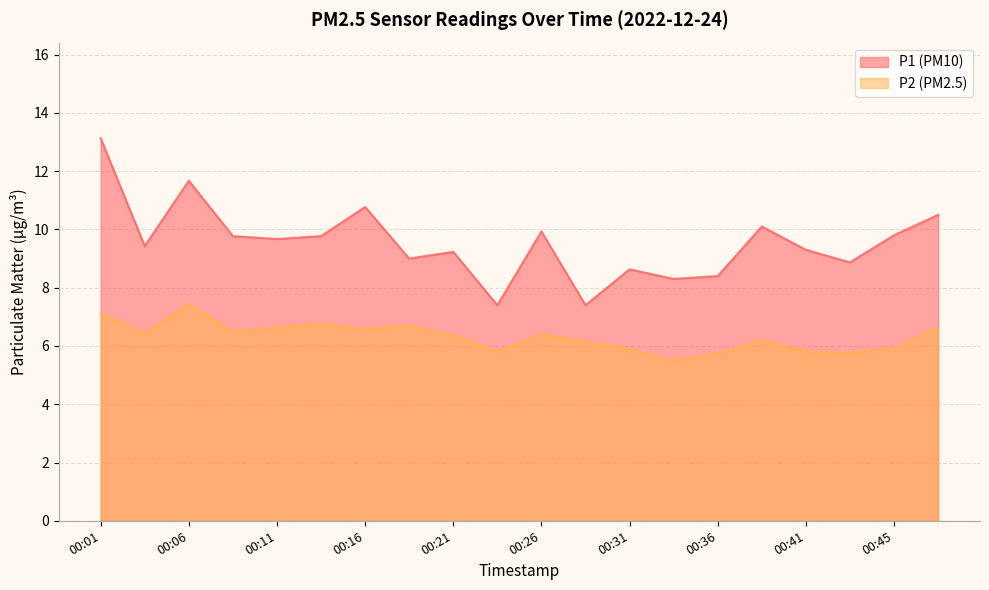

What is the sum of all P2 values?

126.3